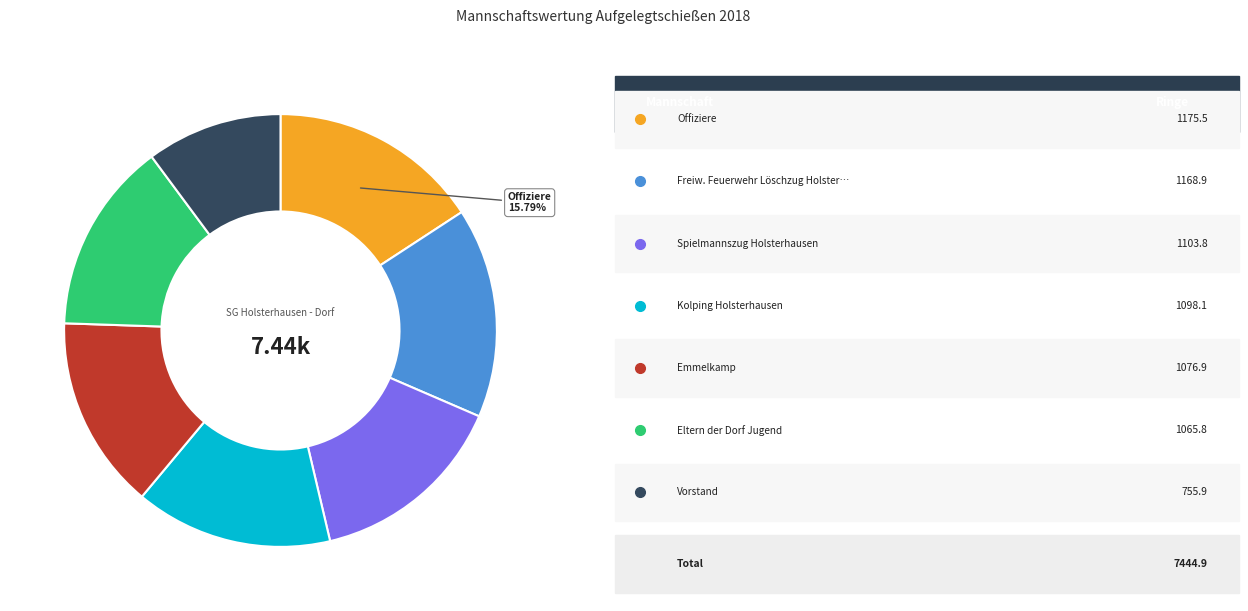

How many segments does this pie chart have?

7